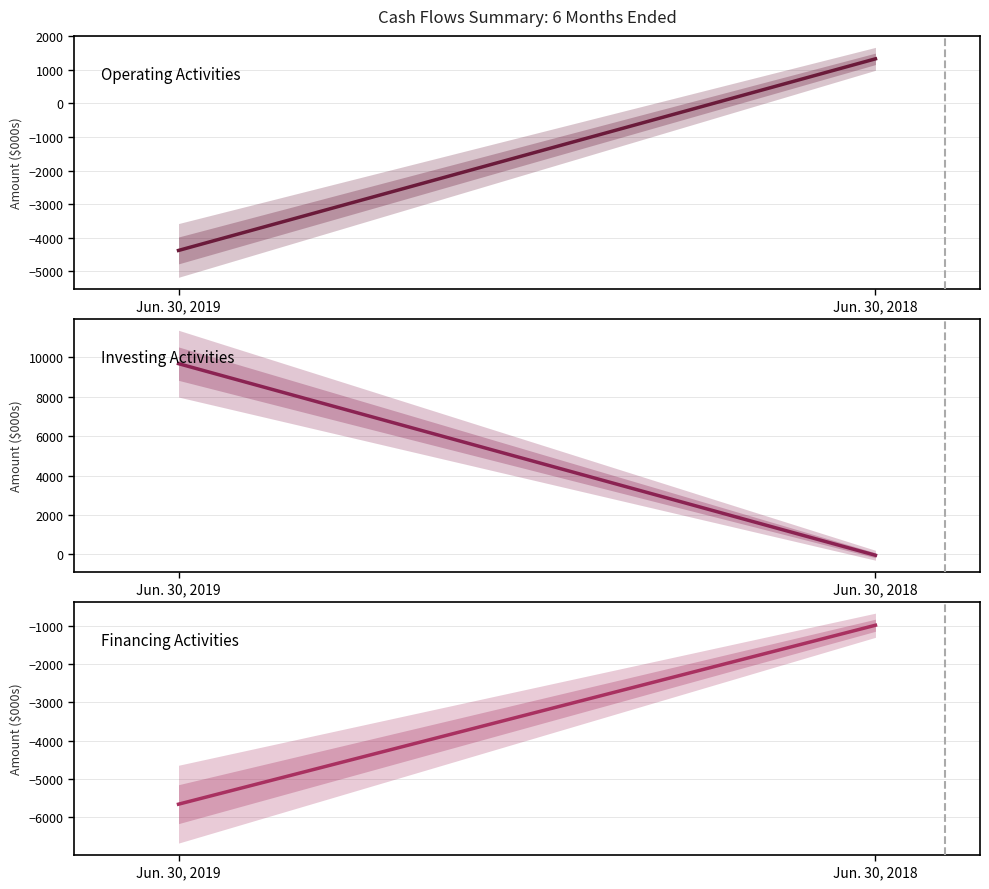

Between Jun. 30, 2019 and Jun. 30, 2018, which series saw the biggest shift?

Net cash provided by (used in) investing activities